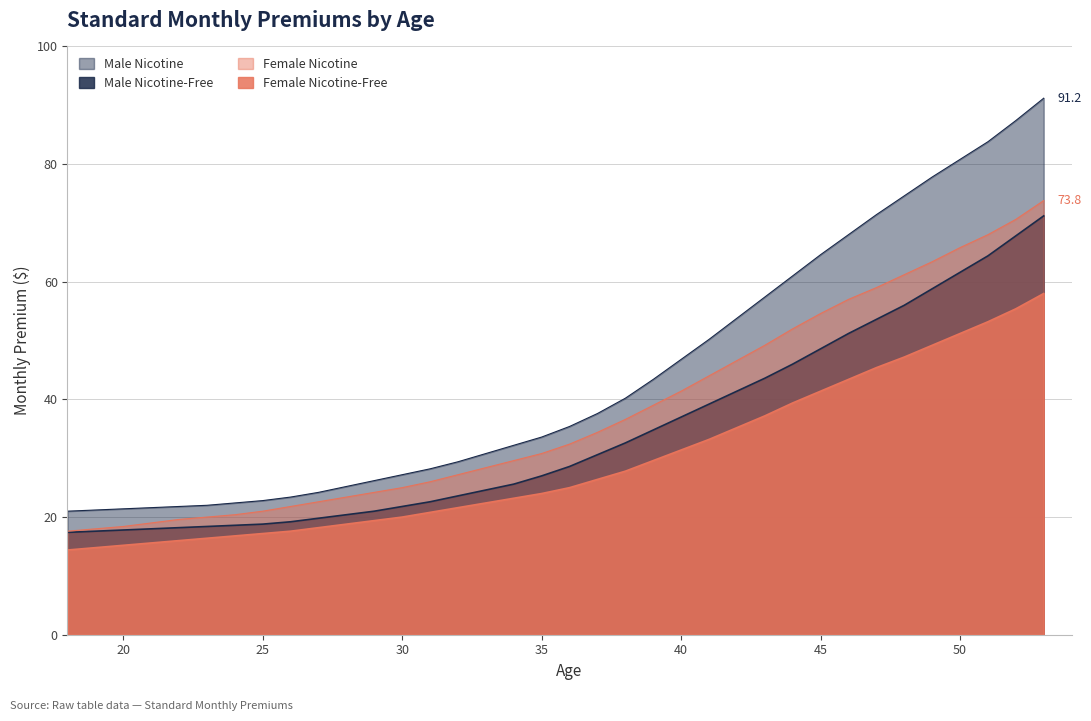

Between 29 and 53, which is larger?

53